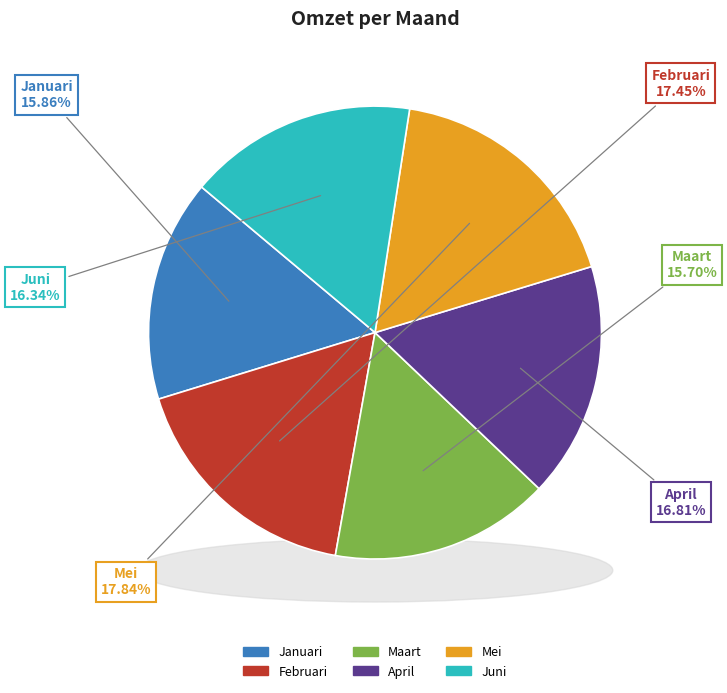

What percentage is NOT represented by Maart?

84.3%